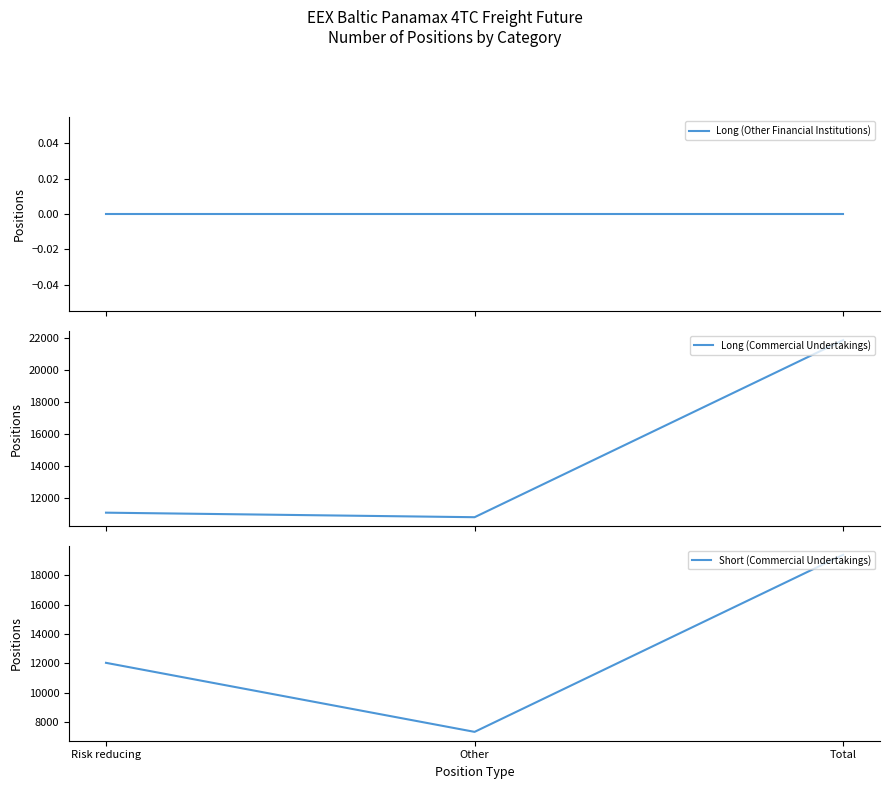

How many data points in Short (Commercial Undertakings) are above 12041?

2